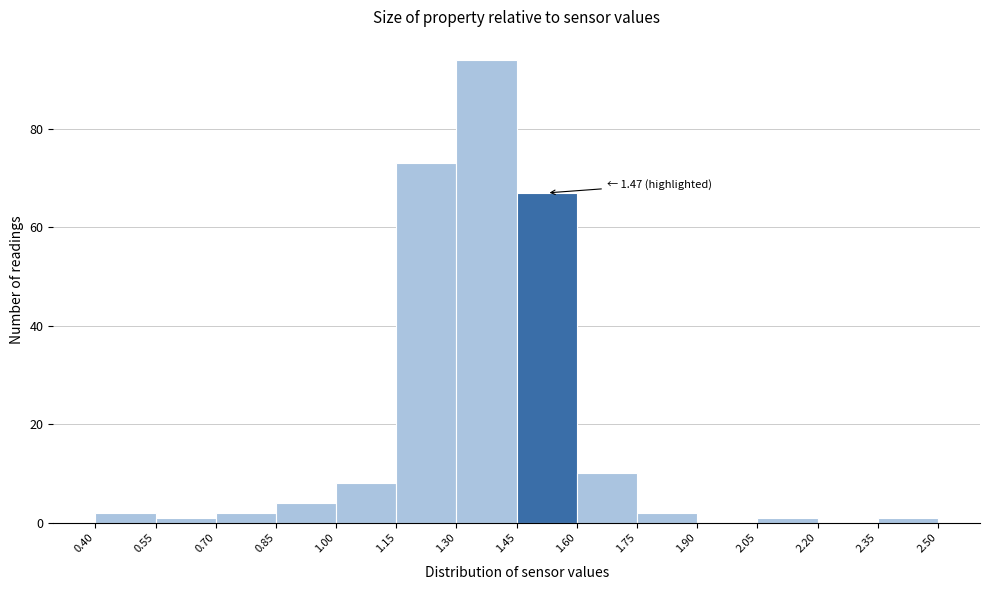

Over which range of the x-axis is the bar tallest?

1.30 to 1.45